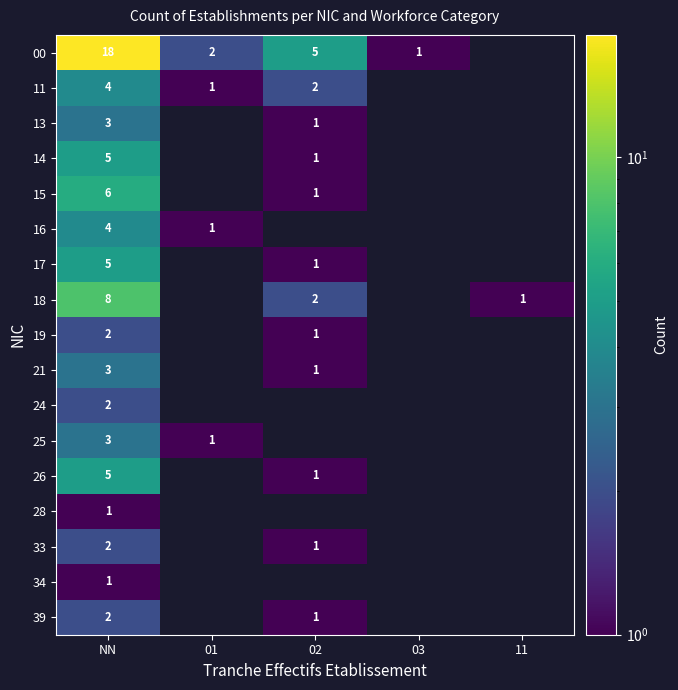

The value of 15 at 02 is 2. True or false?

False